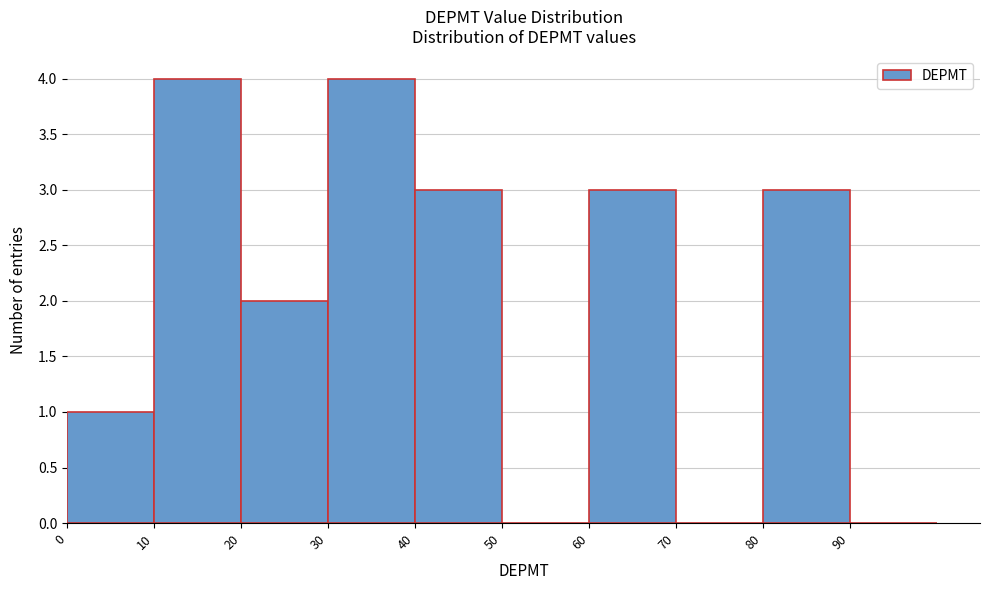

Reading left to right, transcribe this chart: for each bar, give the range it covers on the x-axis and its height. The values are not printed on the chart, so give them approximately, as read against the axis.

0 to 10: 1
10 to 20: 4
20 to 30: 2
30 to 40: 4
40 to 50: 3
50 to 60: 0
60 to 70: 3
70 to 80: 0
80 to 90: 3
90 to 100: 0